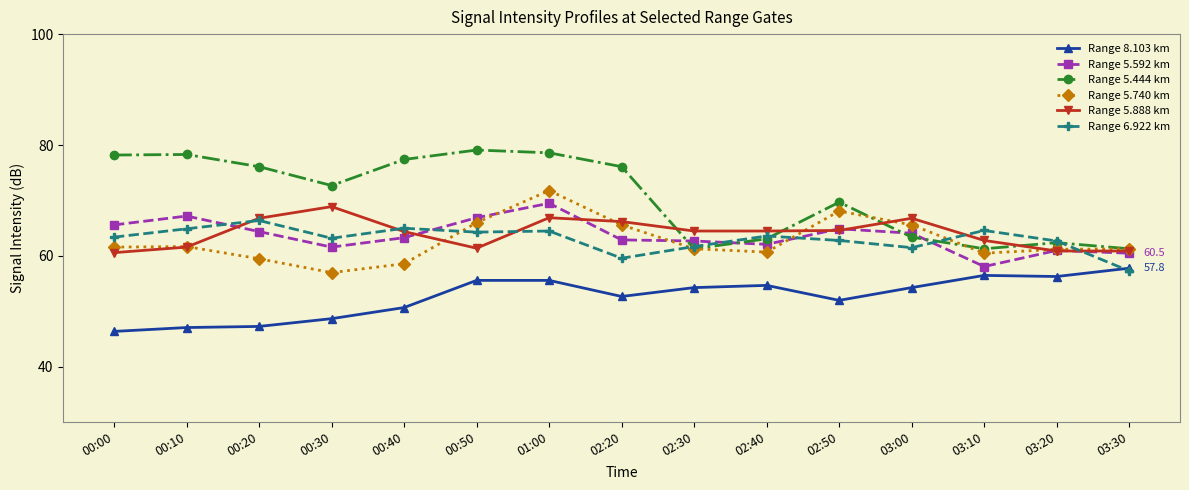

What is the difference between the Range 5.592 km values at 00:50 and 01:00?

2.6